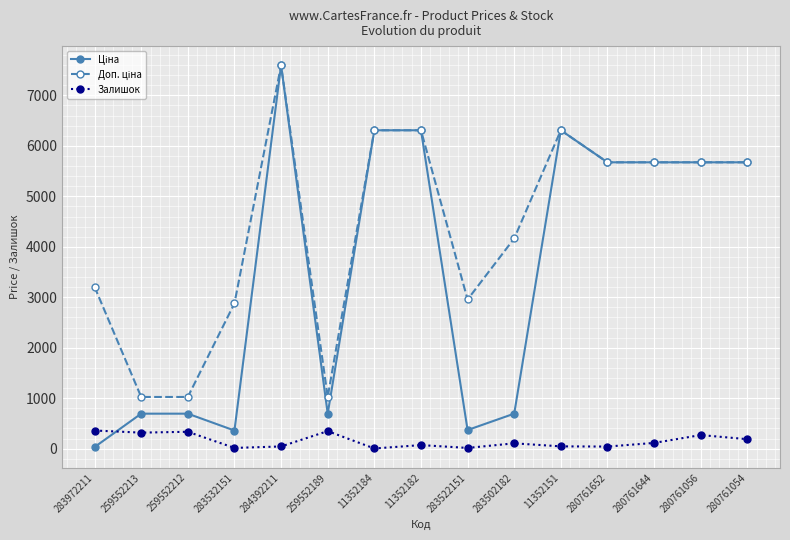

True or false: Залишок has a value of 15.0 at 283532151.

True